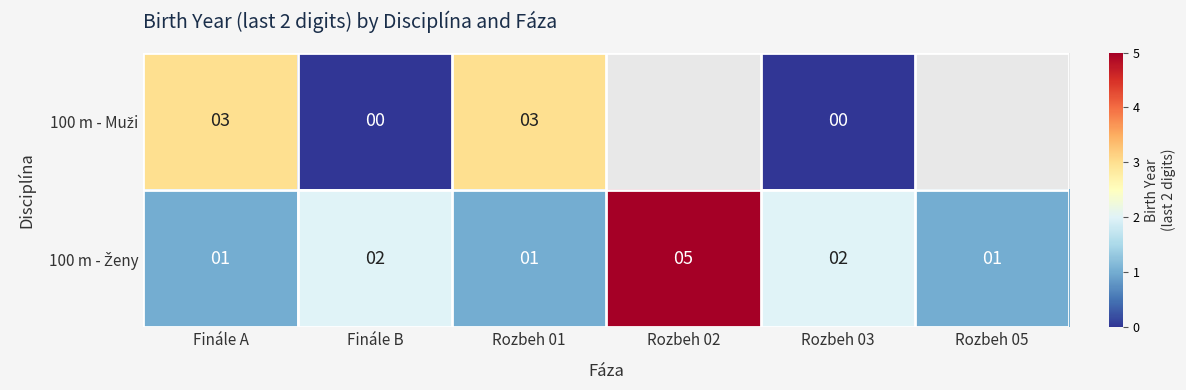

What is the total value across all series at Finále A?

4